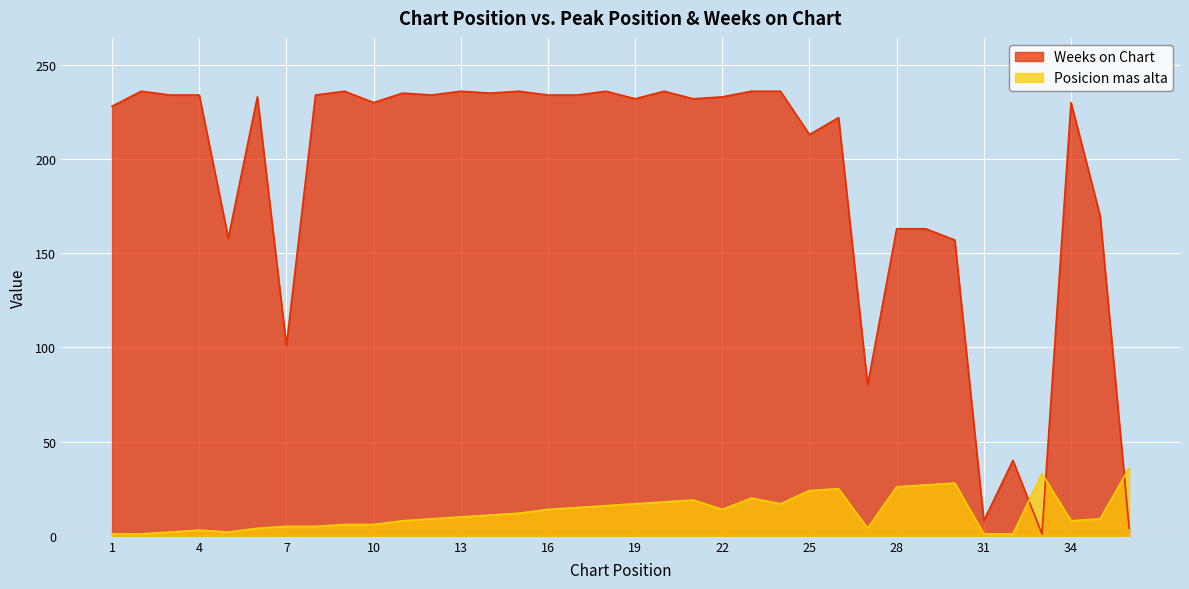

At which category is the sum across all series the highest?

23